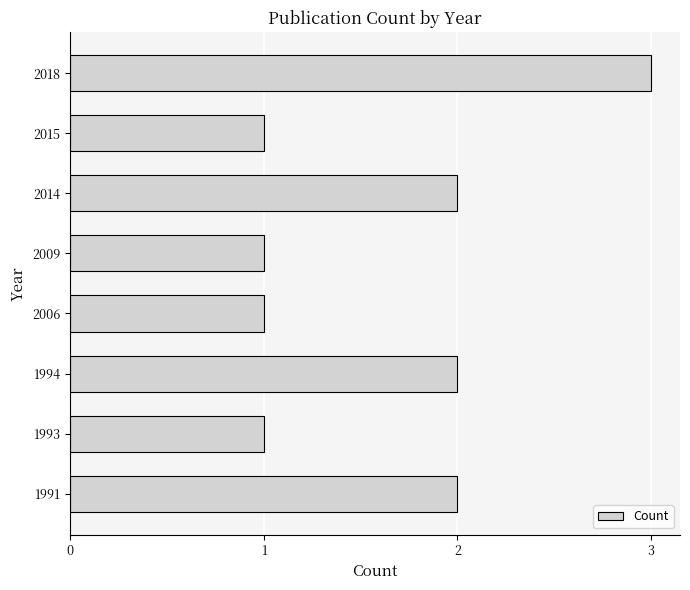

What is the greatest value displayed?

3